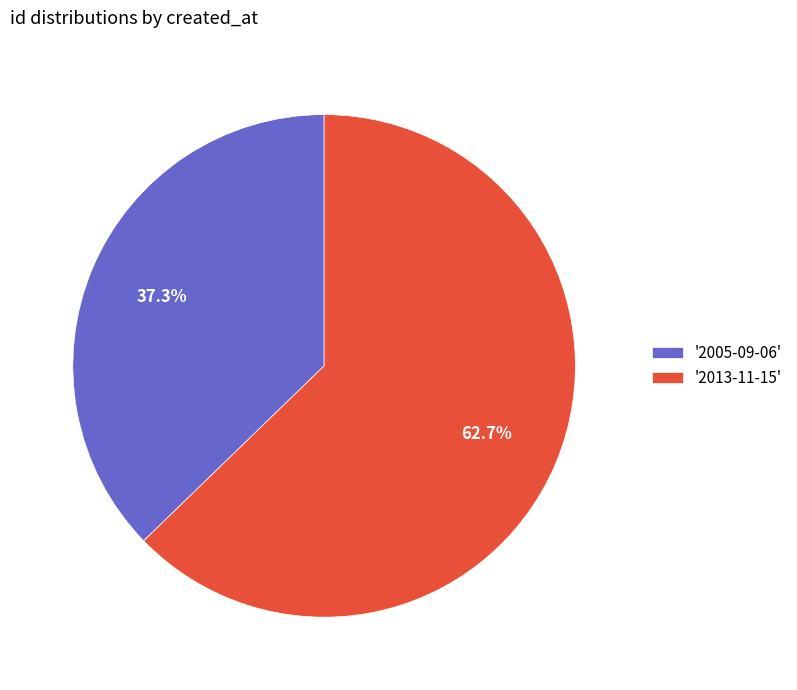

Count the number of slices in the pie.

2